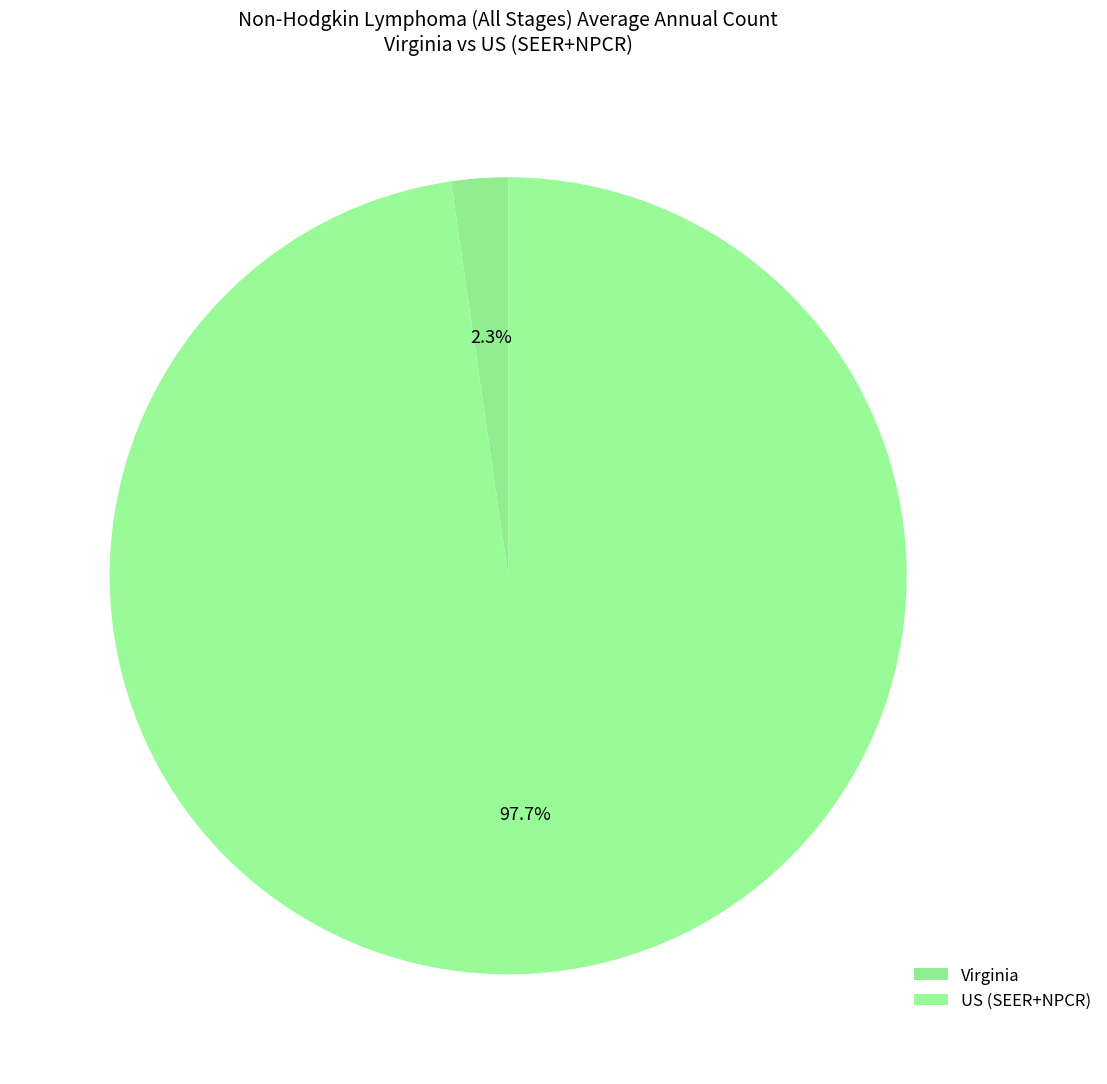

To the nearest percent, what portion does US (SEER+NPCR) represent?

98%